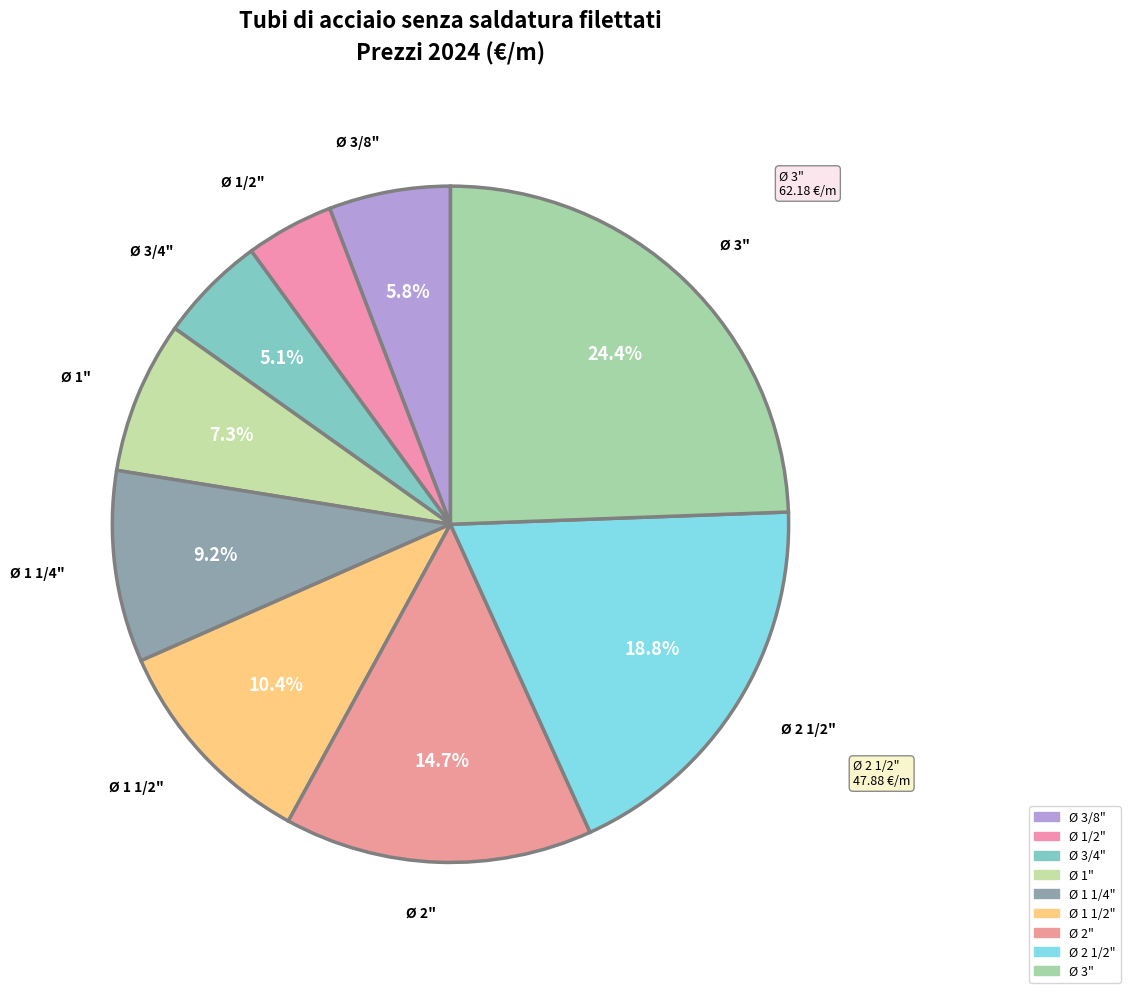

How many segments does this pie chart have?

9